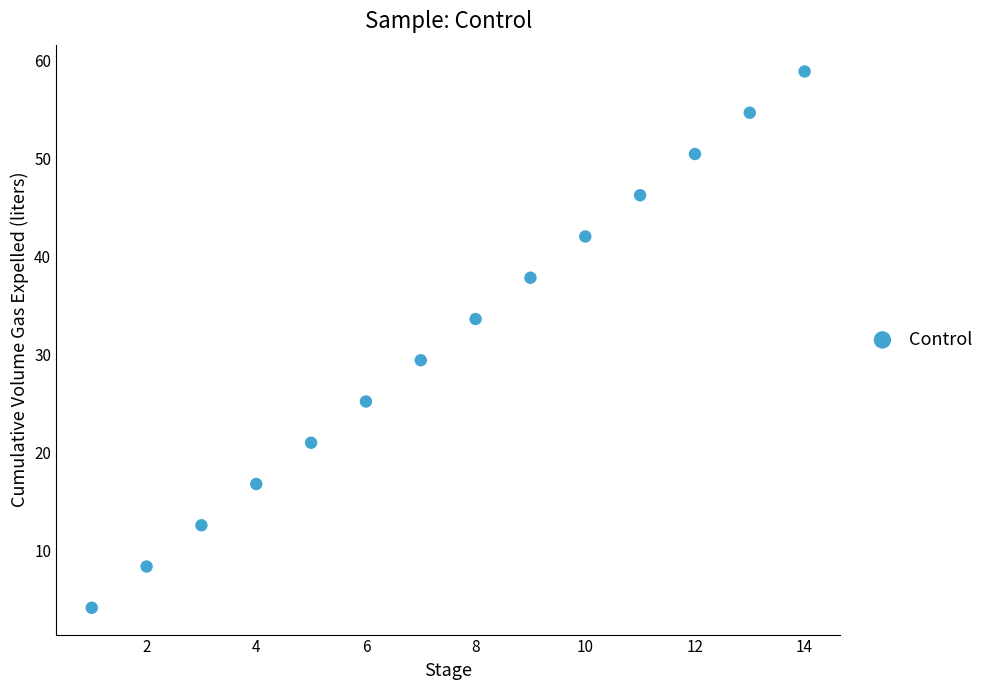

What Y value in the scatter plot is closest to 31?

29.5